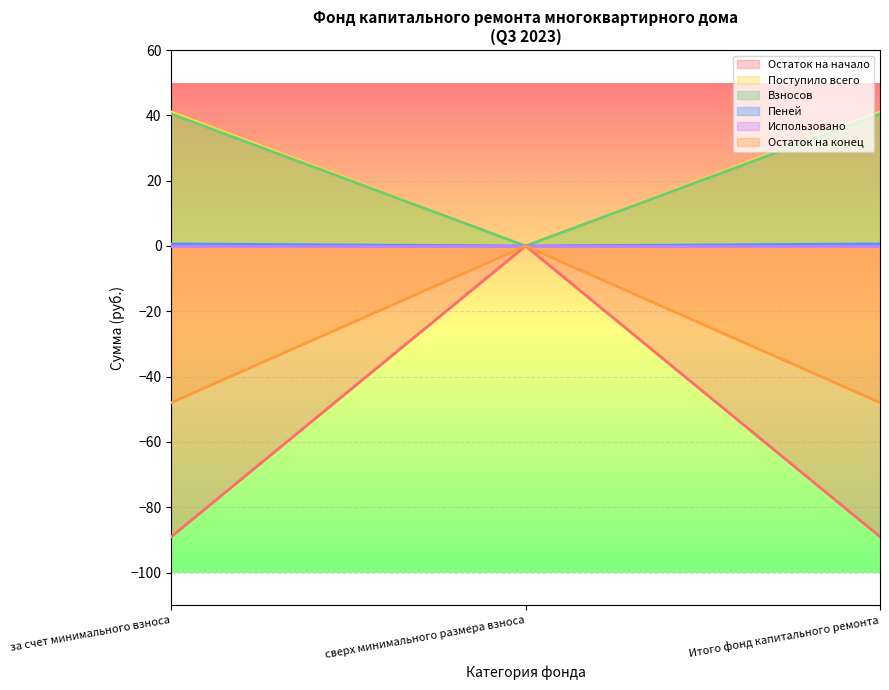

What is the label of the 2nd point from the right?

сверх минимального размера взноса